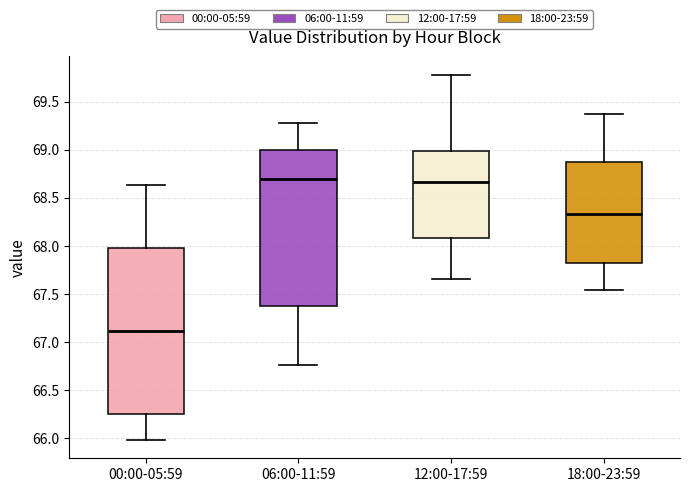

Reading left to right, transcribe this box plot: for each box, give where its median line is, the range the box spans, and where its two whiskers end, as read against the y-axis. The values are not printed on the chart, so give them approximately, as read against the axis.

00:00-05:59: median 67.10, box 66.25 to 68.00, whiskers 66.00 to 68.65
06:00-11:59: median 68.70, box 67.35 to 69.00, whiskers 66.75 to 69.30
12:00-17:59: median 68.65, box 68.10 to 69.00, whiskers 67.65 to 69.80
18:00-23:59: median 68.35, box 67.80 to 68.90, whiskers 67.55 to 69.35